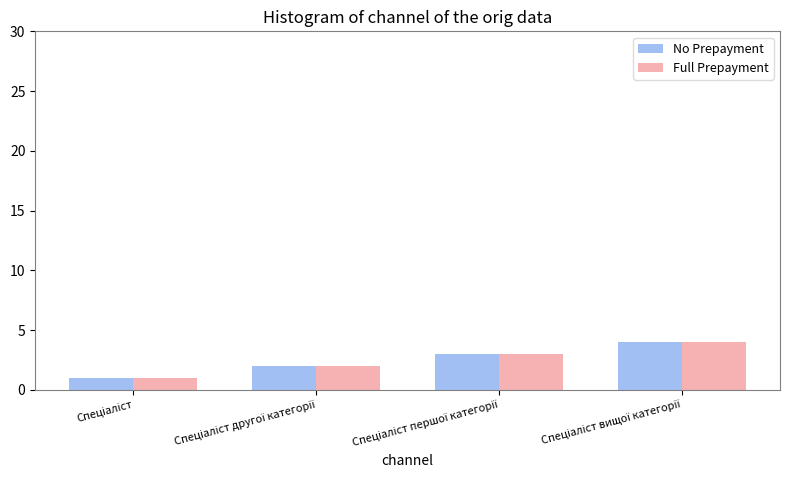

How many bars are there in each group?

2